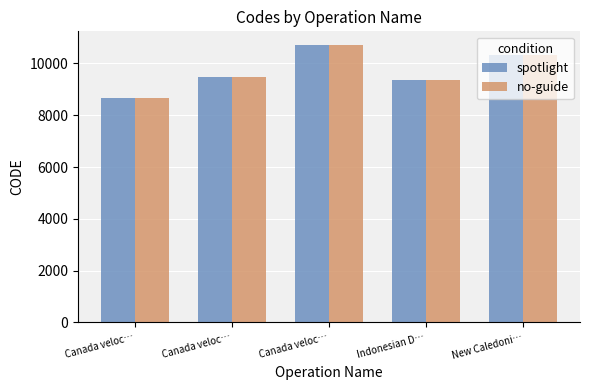

Which category has the highest value across all series?

Canada veloc…